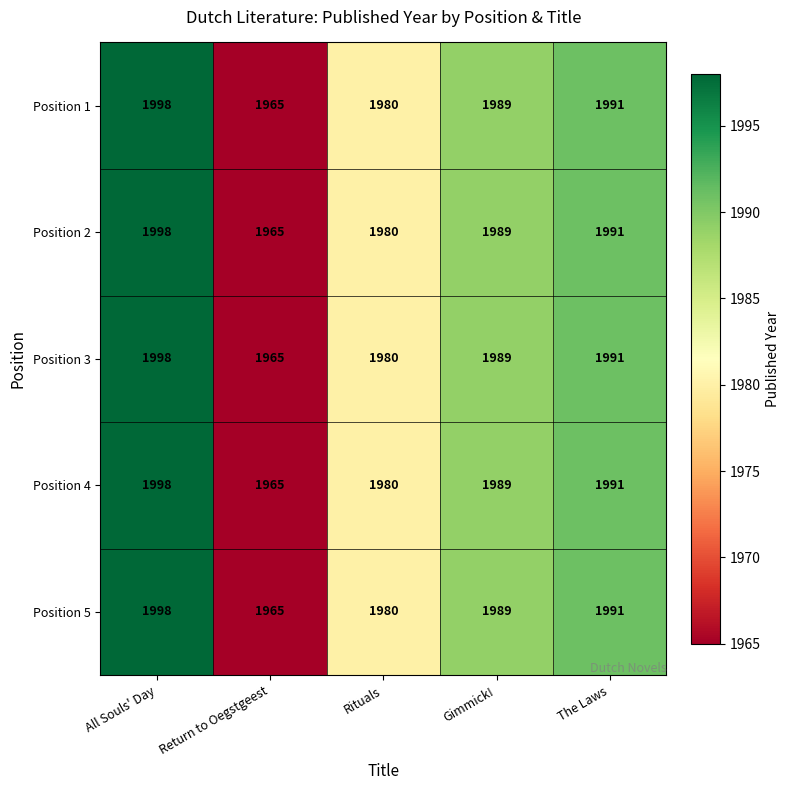

At which category is the sum across all series the highest?

All Souls' Day